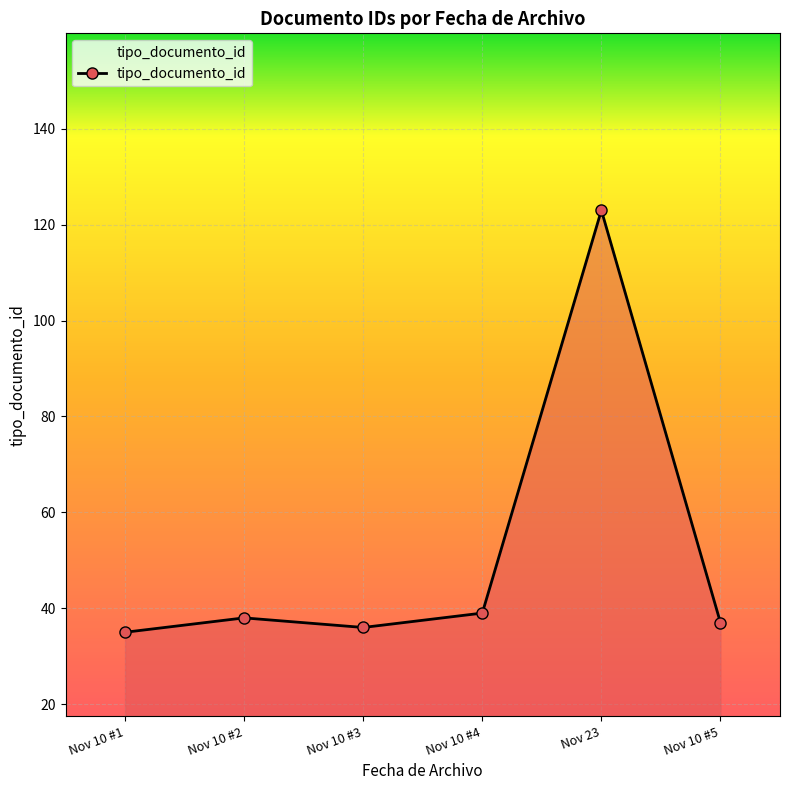

The value at Nov 10 #2 is 38. True or false?

True